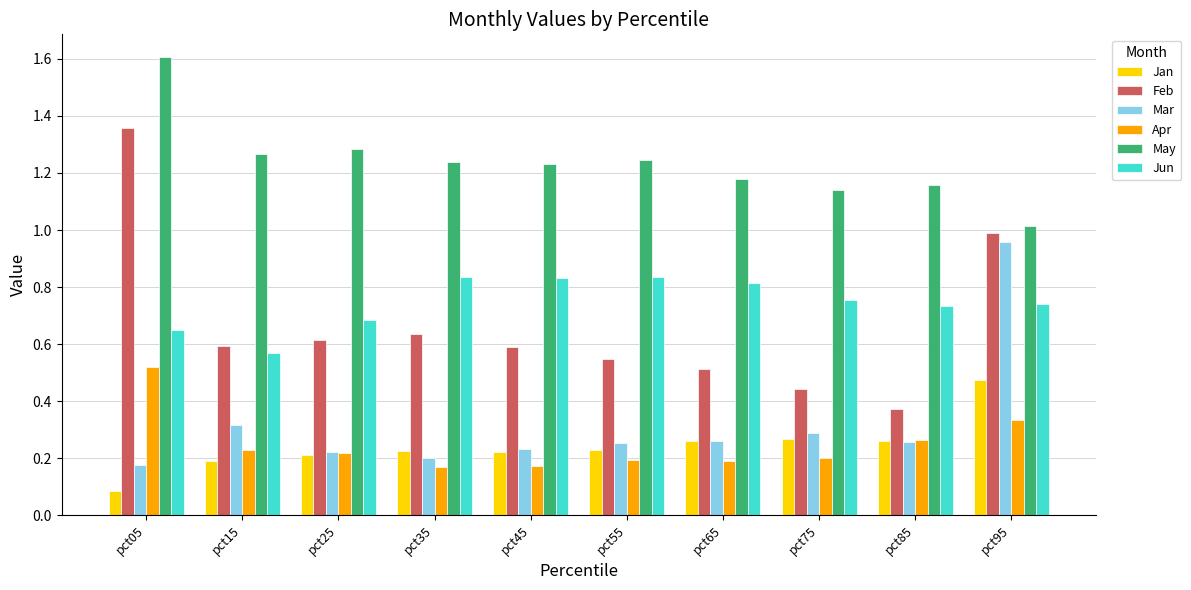

What are all the series names shown in the legend?

Jan, Feb, Mar, Apr, May, Jun